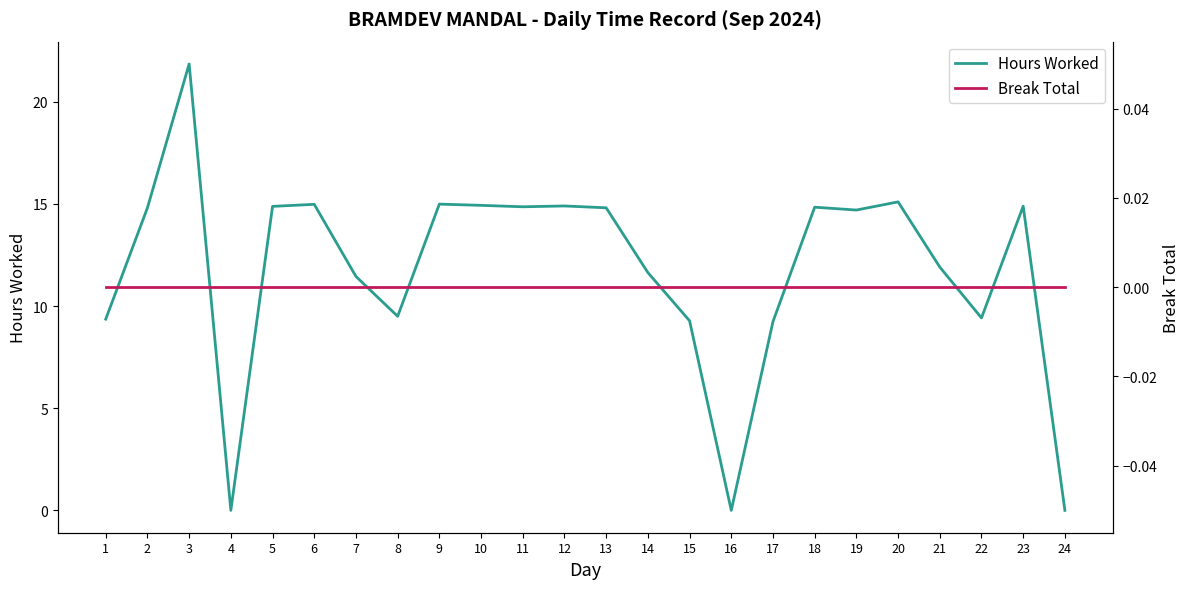

True or false: Break Total has more than 1 points higher than both neighbors.

False